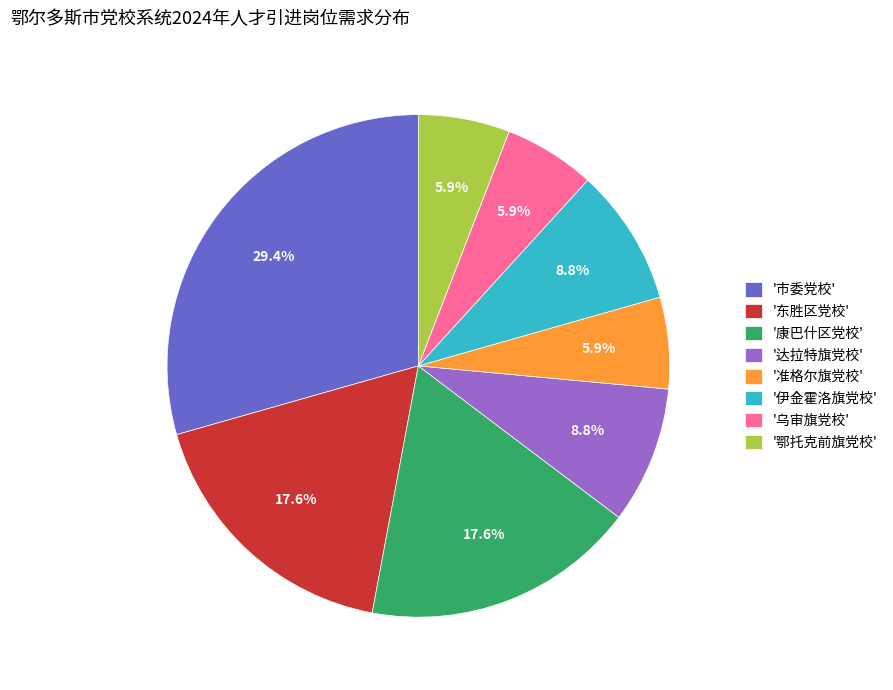

Does any single category account for the majority?

No